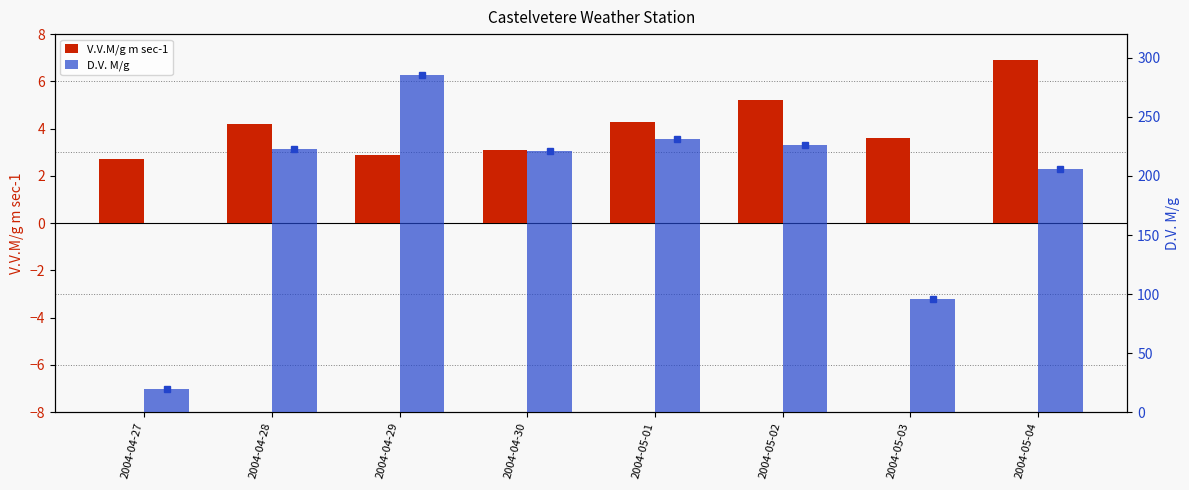

True or false: D.V. M/g has a value of 119.1 at 2004-05-01.

False